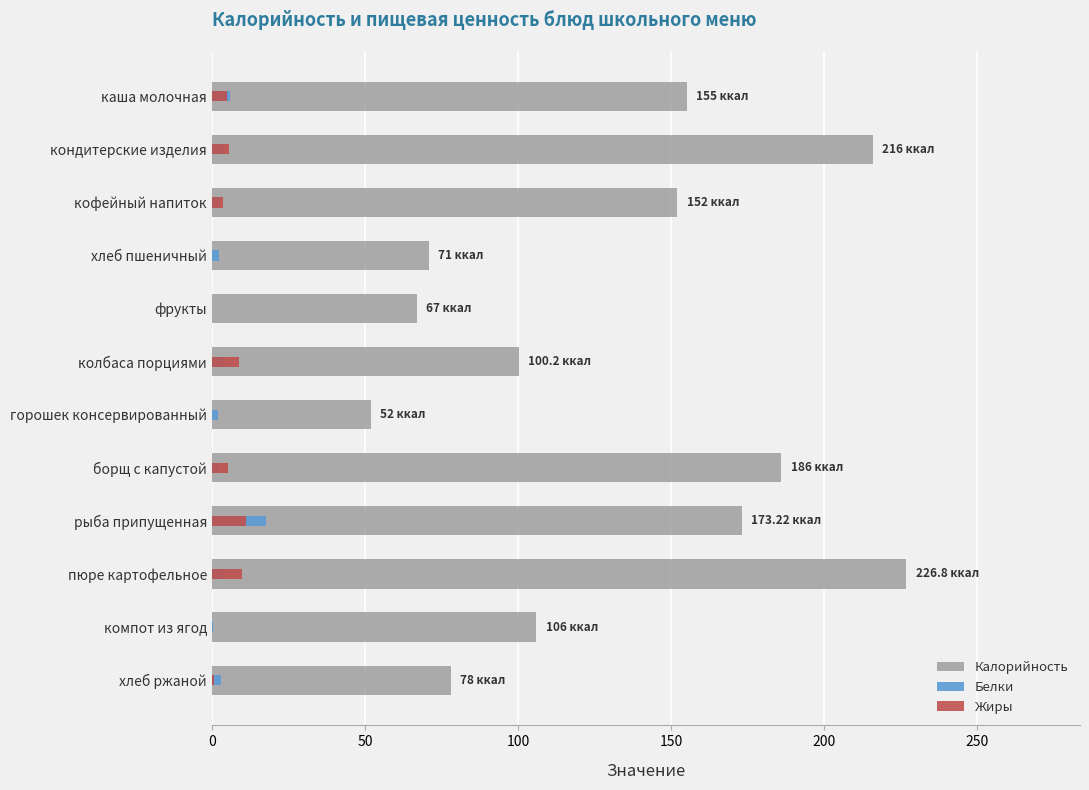

Are the bars horizontal?

Yes